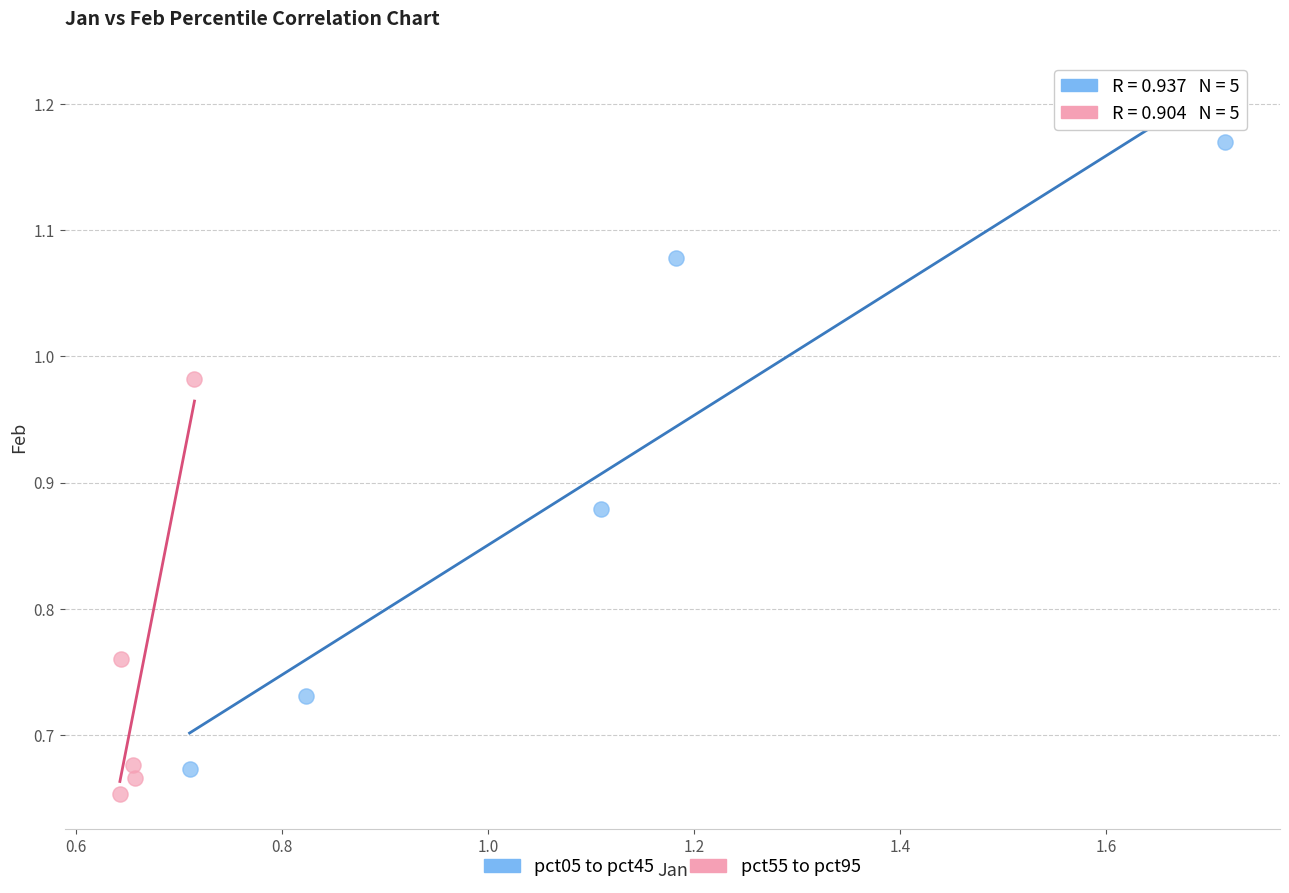

Which series contains the highest Y value?

pct05 to pct45